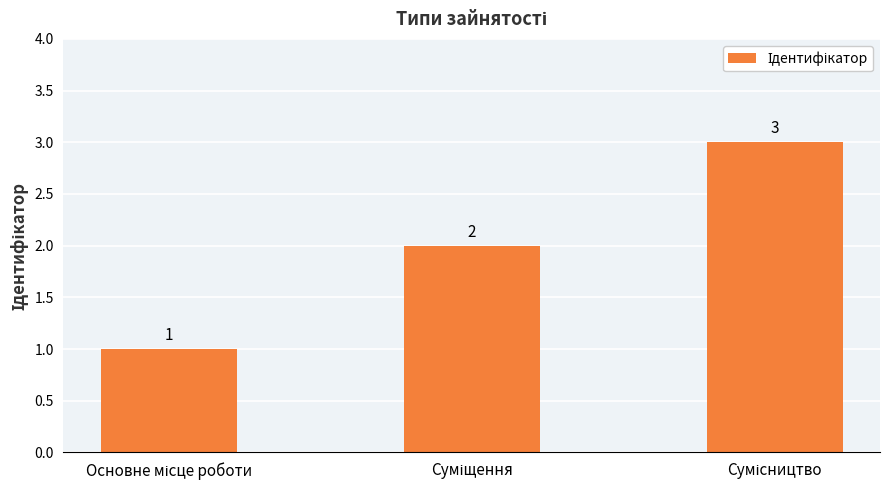

How many values are between 1 and 3?

3